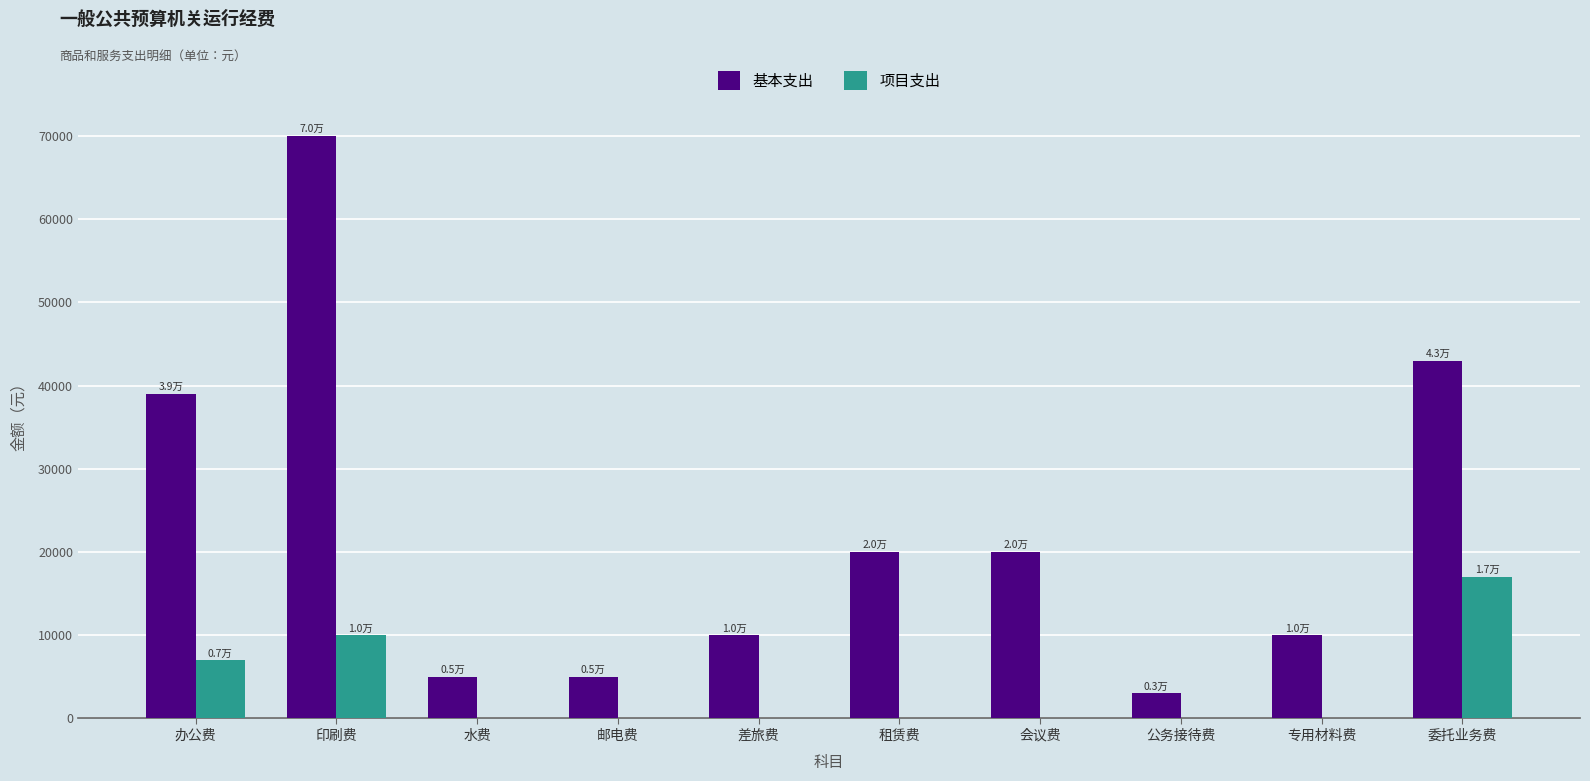

How many distinct data groups are displayed?

2